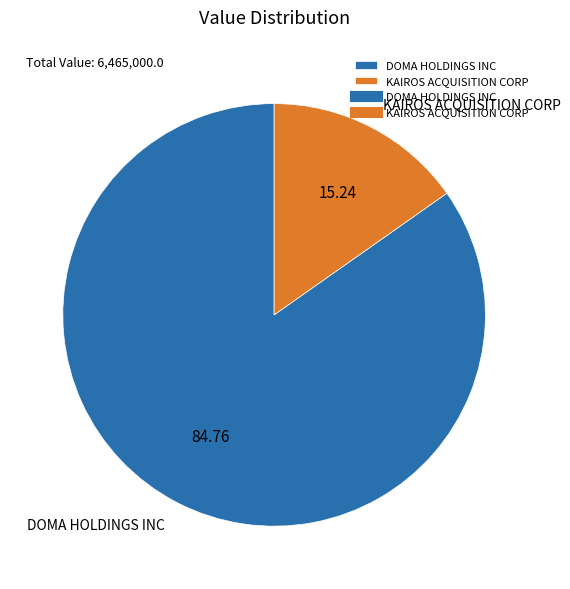

Combined, do DOMA HOLDINGS INC and KAIROS ACQUISITION CORP account for over 50%?

Yes